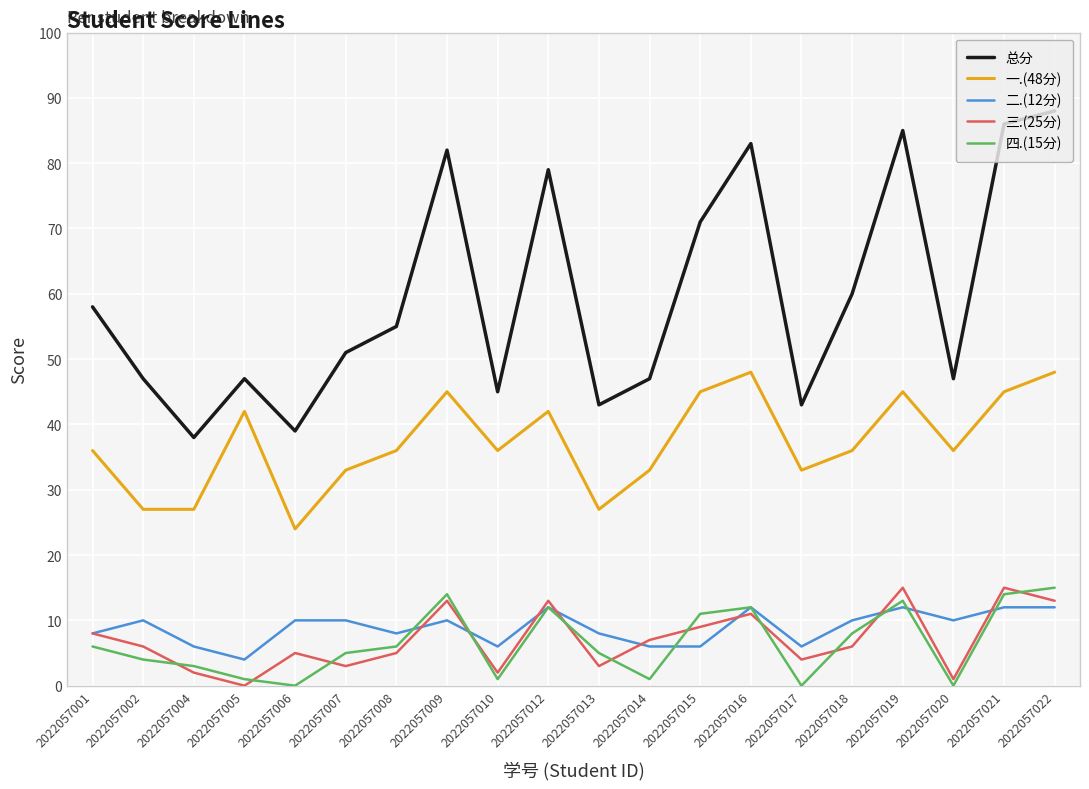

True or false: 一.(48分) and 二.(12分) cross at least once.

False